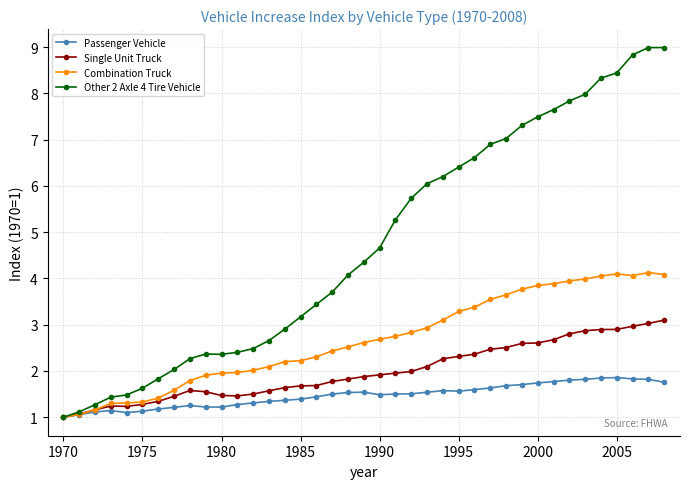

What is the value of the Passenger Vehicle point at the 32nd from the left?

1.8